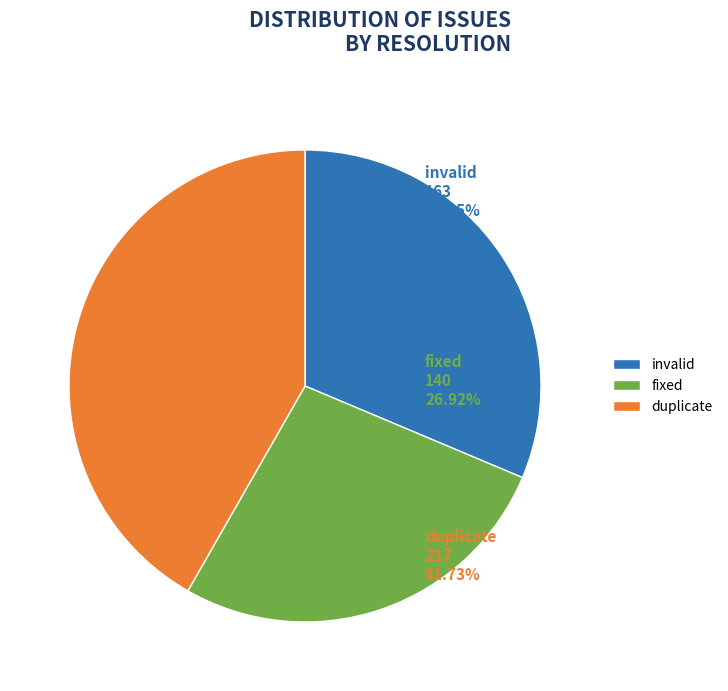

How many slices are in this pie chart?

3